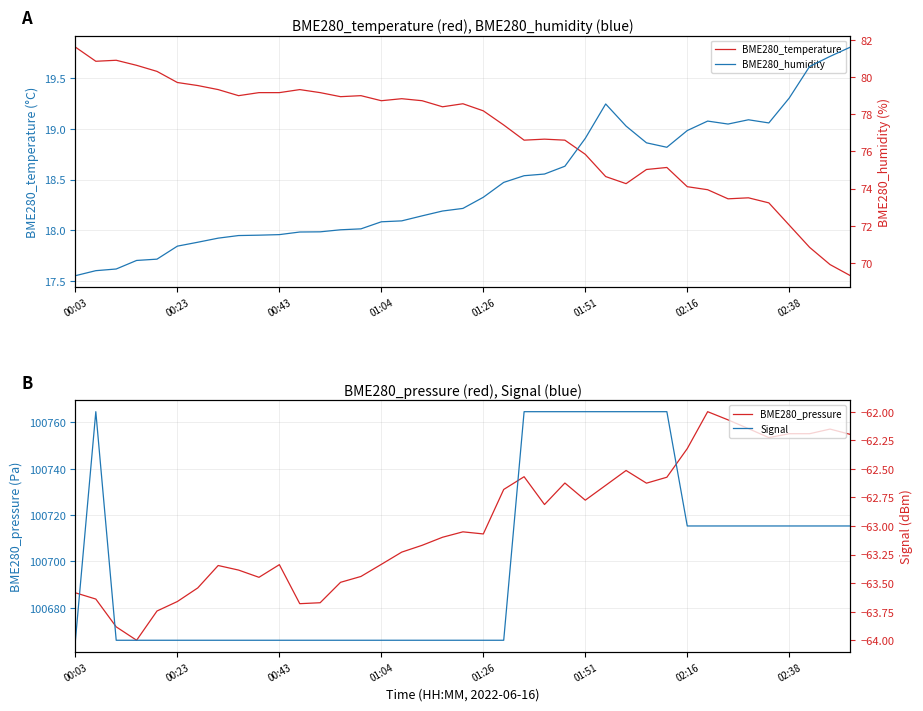

The value of BME280_temperature at 00:03 is 4.8. True or false?

False